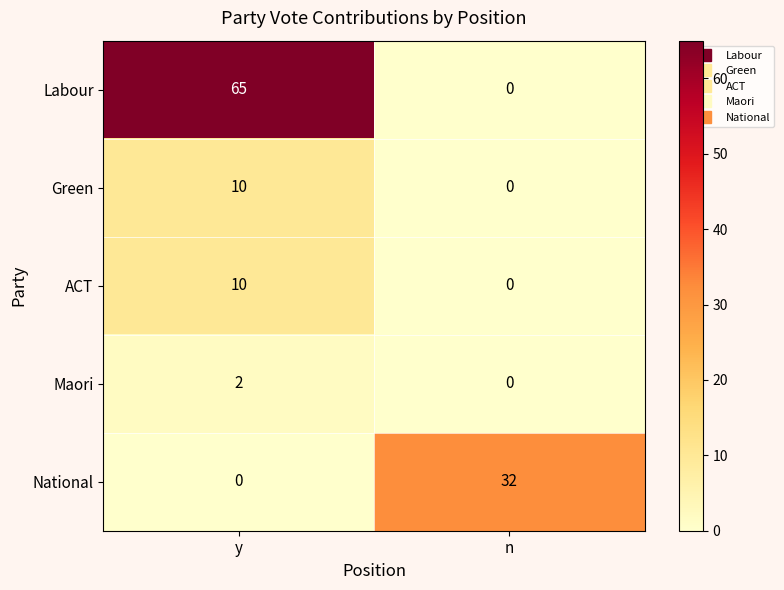

What is the sum of all Green values?

10